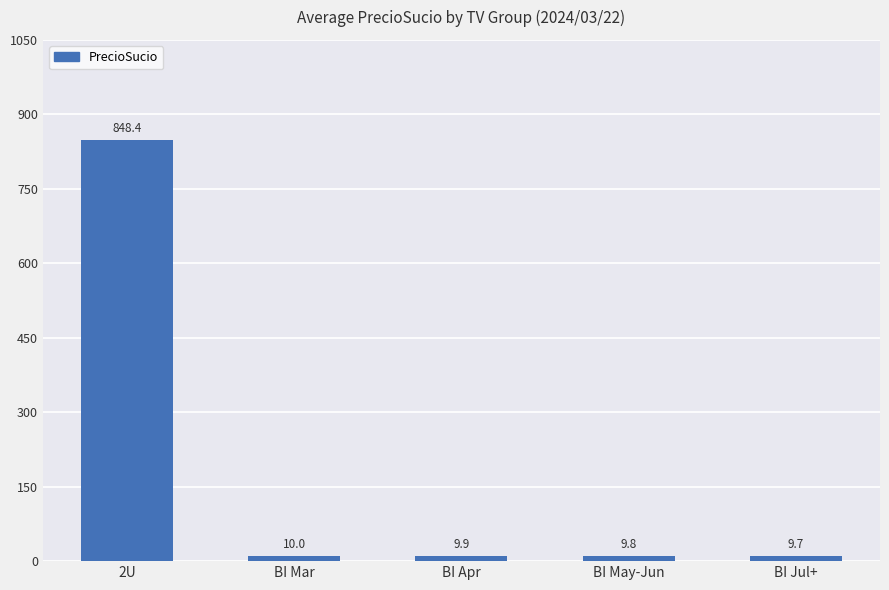

Count the number of data series in this chart.

1